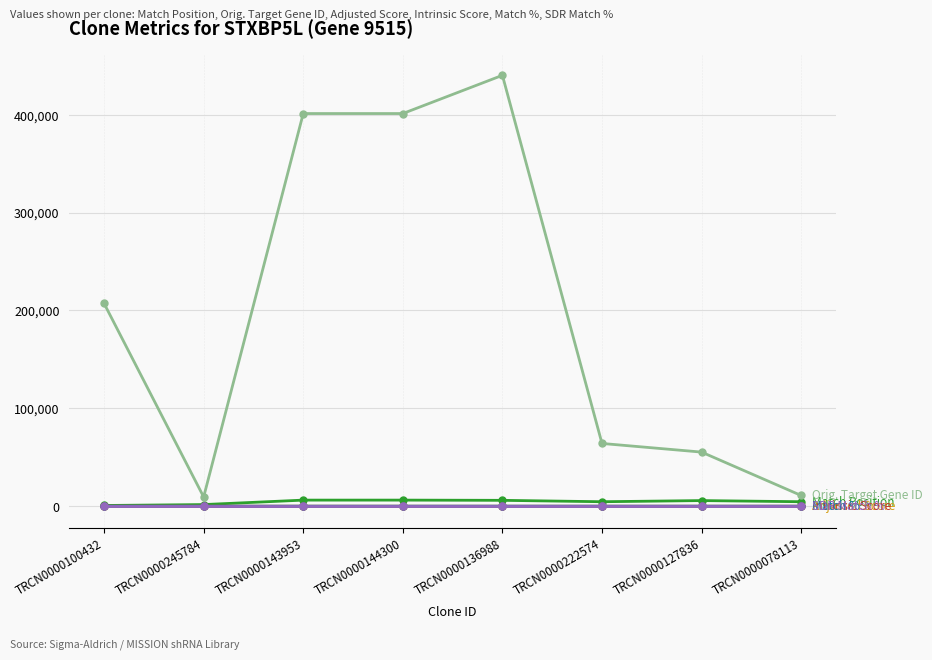

How many lines are shown in the chart?

6